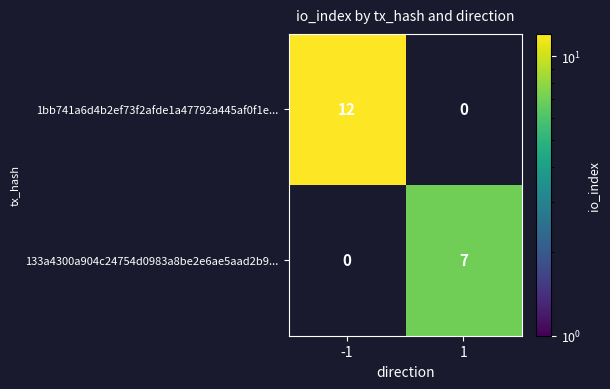

True or false: 133a4300a904c24754d0983a8be2e6ae5aad2b9... has a value of 10 at 1.

False